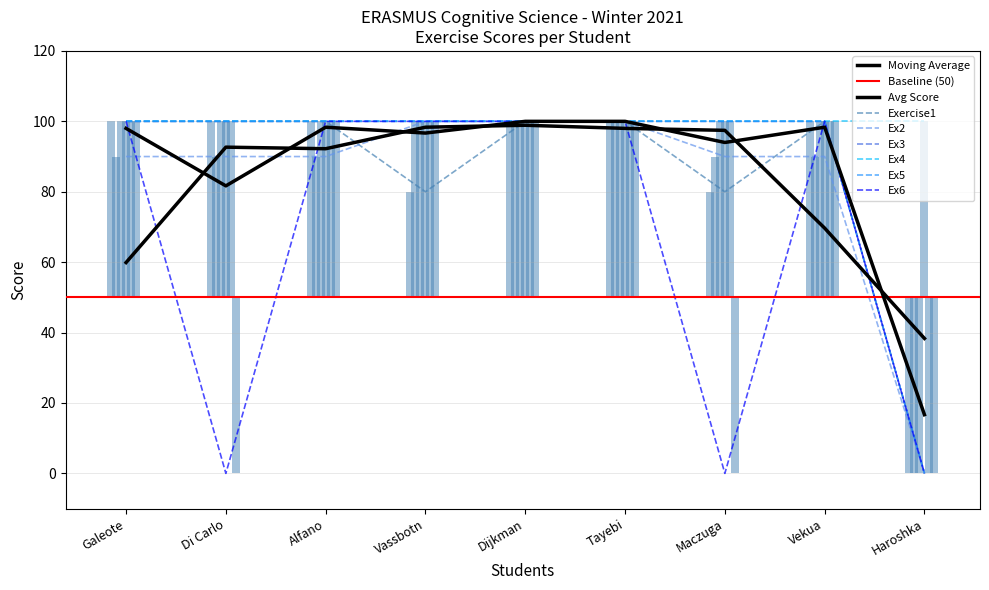

What is the value of the Ex5 bar at the 1st from the left?

100